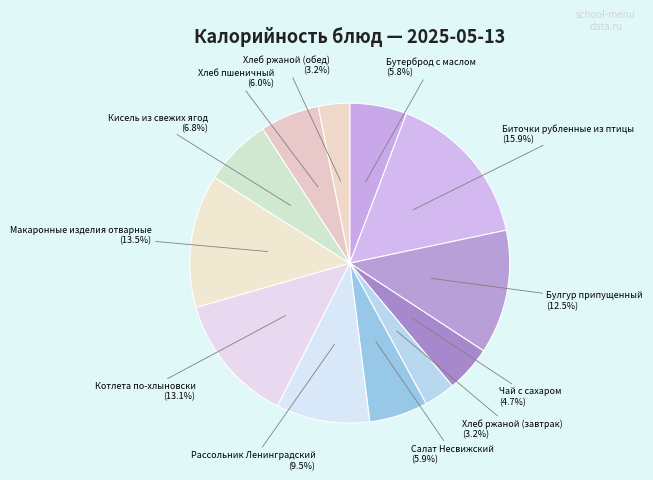

The Салат Несвижский slice represents 6% of the pie. True or false?

True